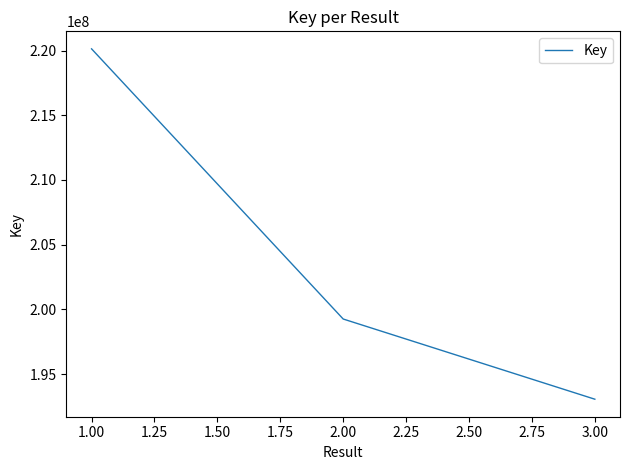

Reading left to right, extract all data points from this chart.

220132679	199250482	193052740